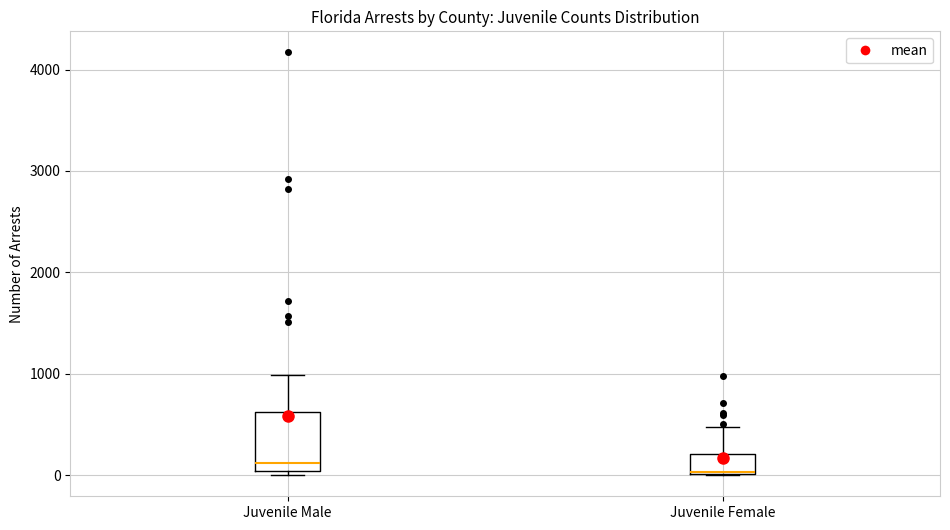

Where does the upper whisker of the box for Juvenile Male end on the y-axis? The values are not printed on the chart, so give them approximately, as read against the axis.

1000